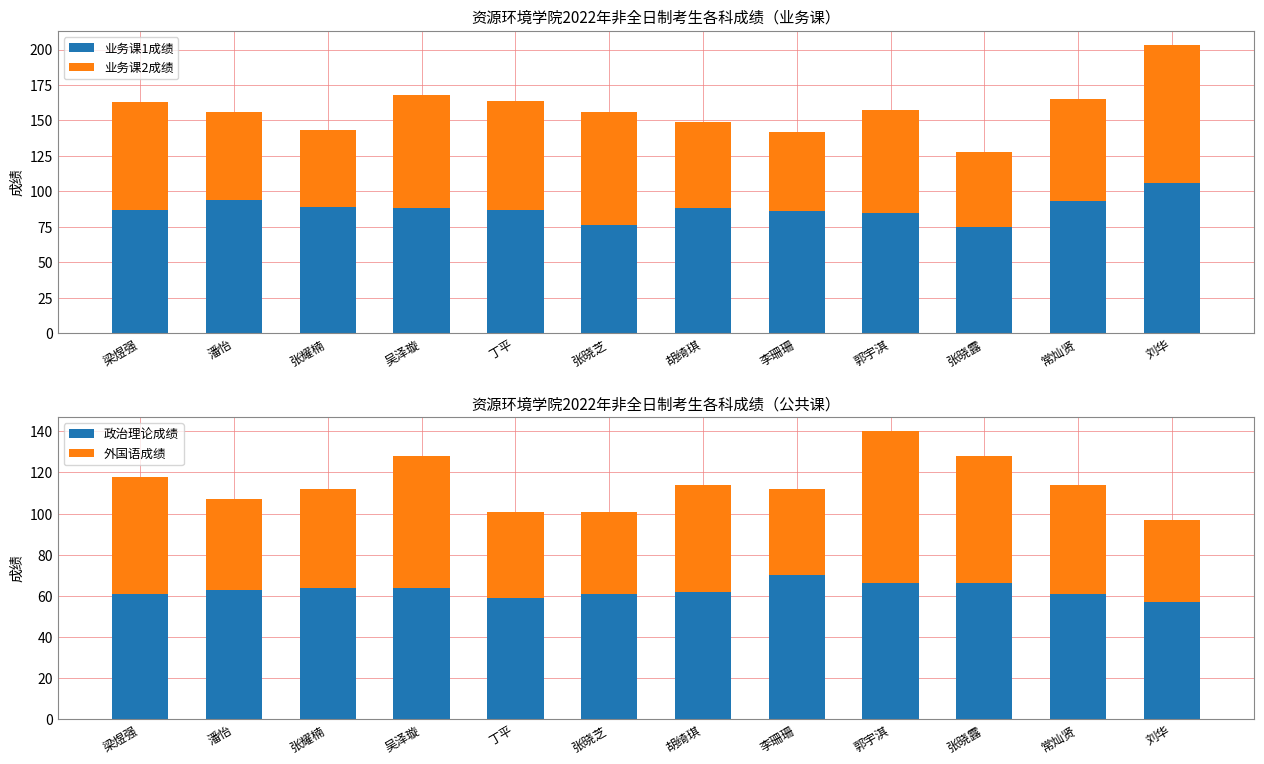

What is the maximum value for 外国语成绩?

74